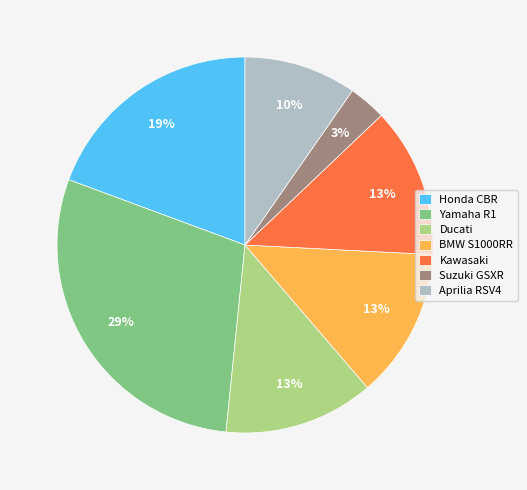

Combined, do Yamaha R1 and BMW S1000RR account for over 50%?

No